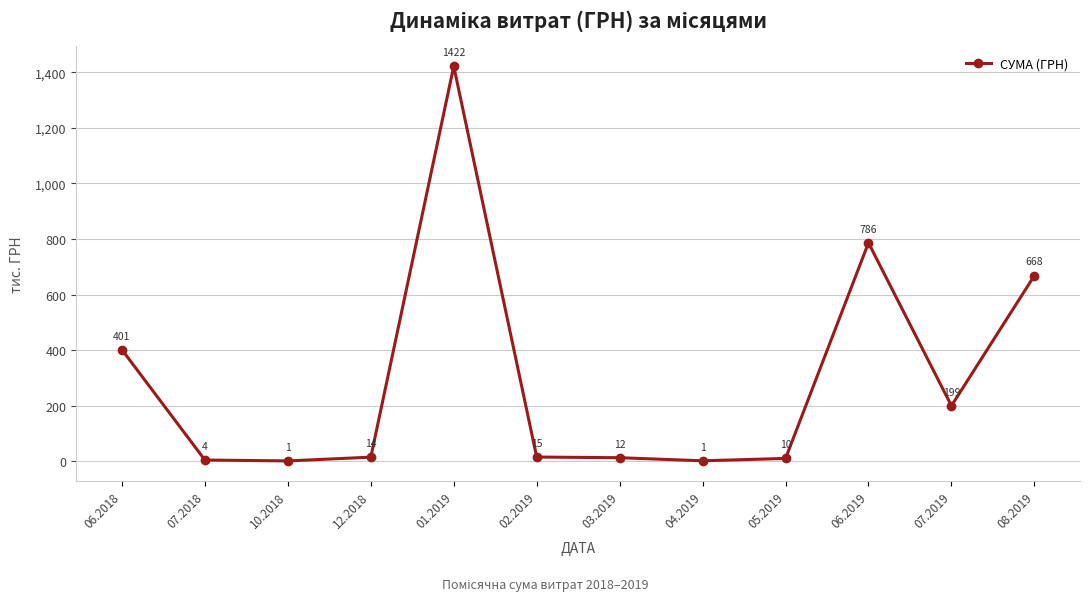

Does the chart display data point markers on the line(s)?

Yes